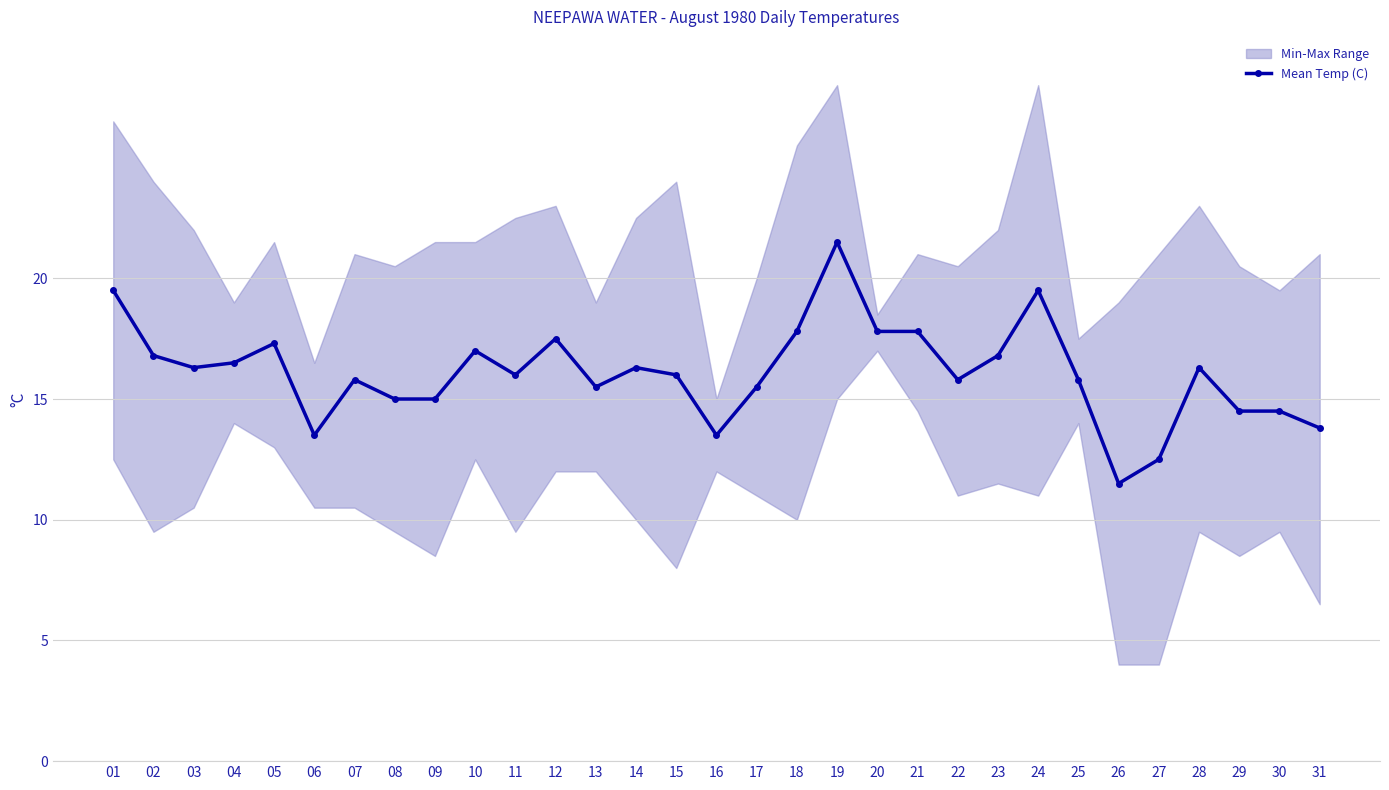

Reading right to left, transcribe all the data shown in this chart.

31=13.8	30=14.5	29=14.5	28=16.3	27=12.5	26=11.5	25=15.8	24=19.5	23=16.8	22=15.8	21=17.8	20=17.8	19=21.5	18=17.8	17=15.5	16=13.5	15=16.0	14=16.3	13=15.5	12=17.5	11=16.0	10=17.0	09=15.0	08=15.0	07=15.8	06=13.5	05=17.3	04=16.5	03=16.3	02=16.8	01=19.5